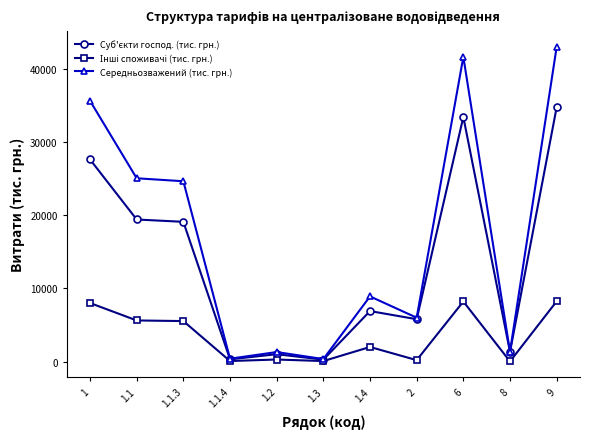

What is the label of the 3rd point from the left?

1.1.3